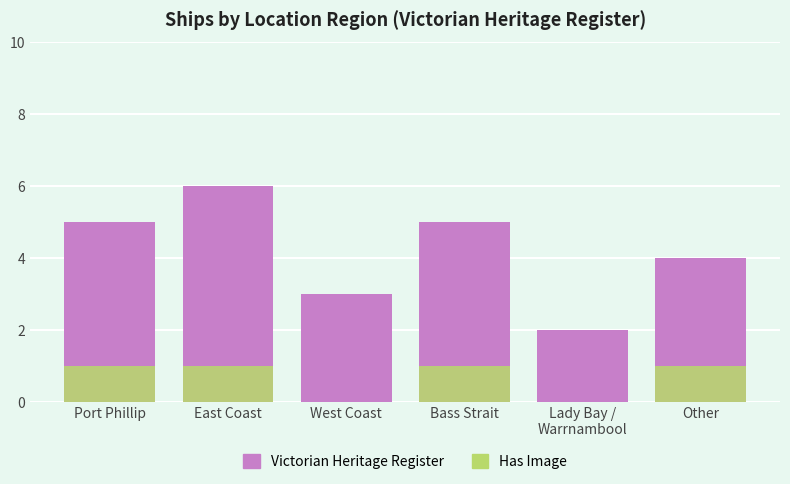

What is the label of the 2nd bar from the right?

Lady Bay /
Warrnambool